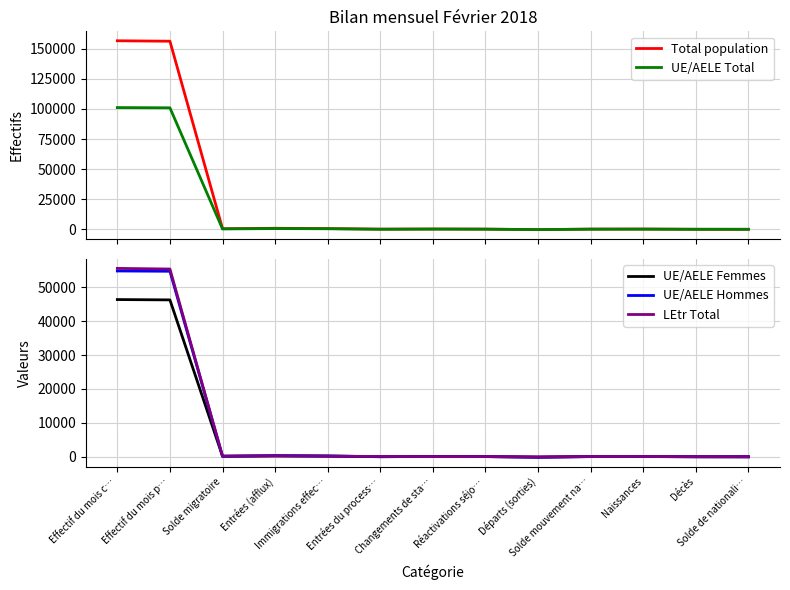

At which label does LEtr Total first exceed 54?

Effectif du mois c…